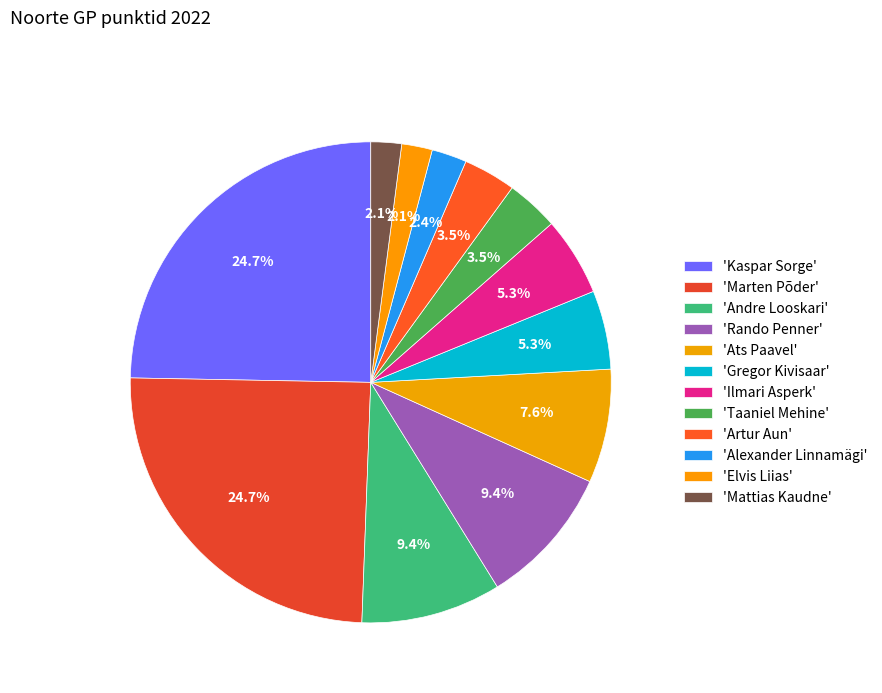

What is the smallest slice in the pie chart?

Elvis Liias